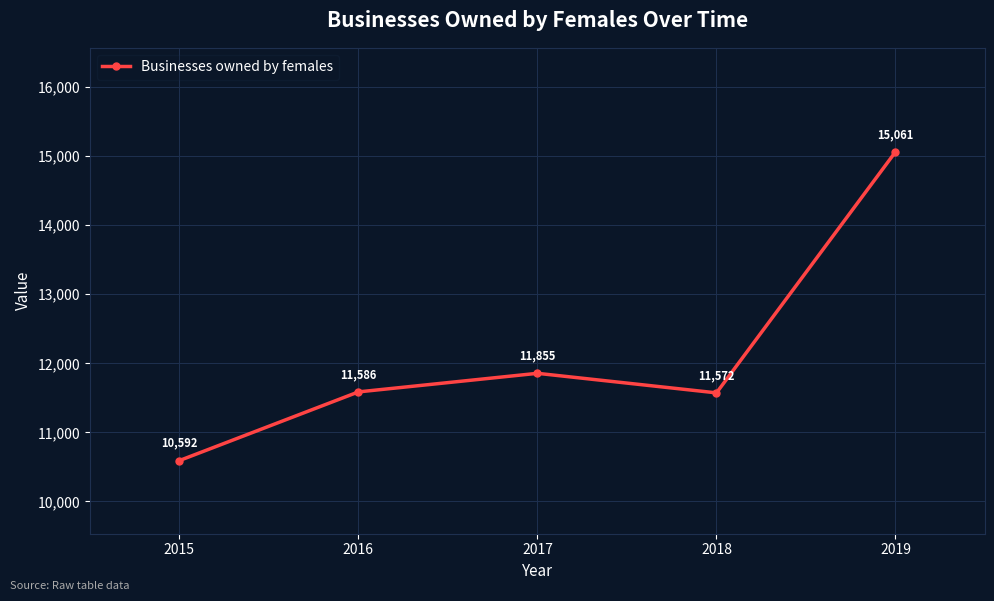

What is the average value?

12133